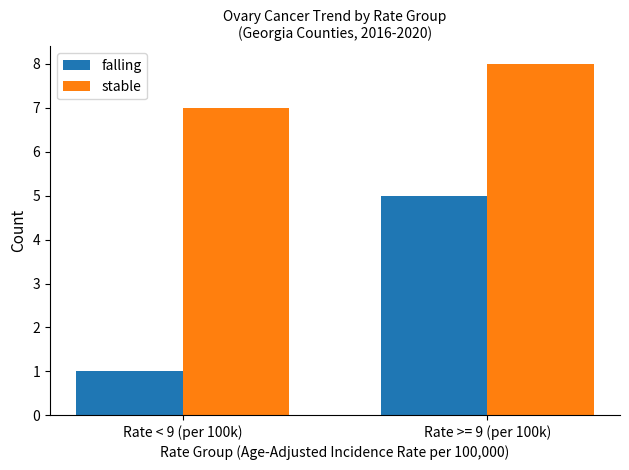

What position from the right is Rate < 9 (per 100k)?

2